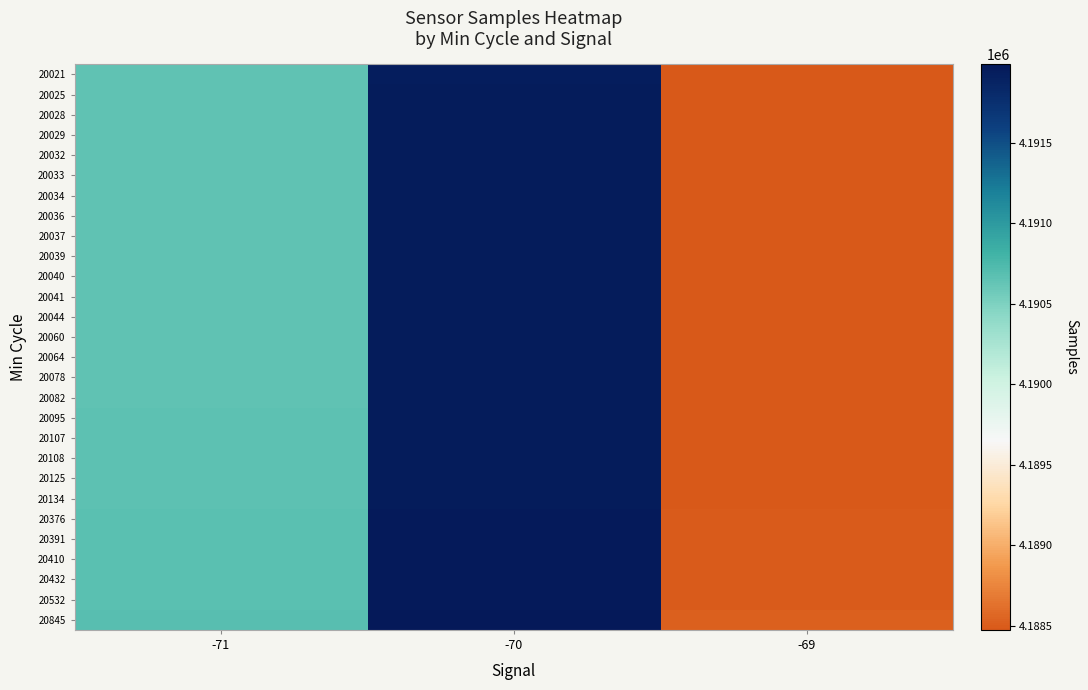

Which series changed the most between -71 and -70?

20021